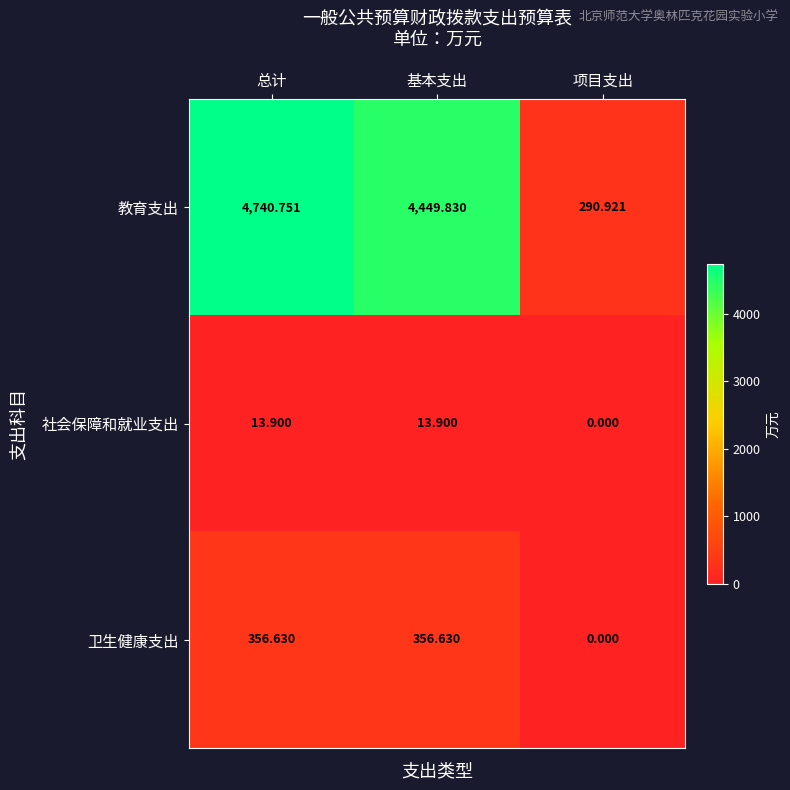

What is the spread (max minus min) of values at 项目支出?

290.9